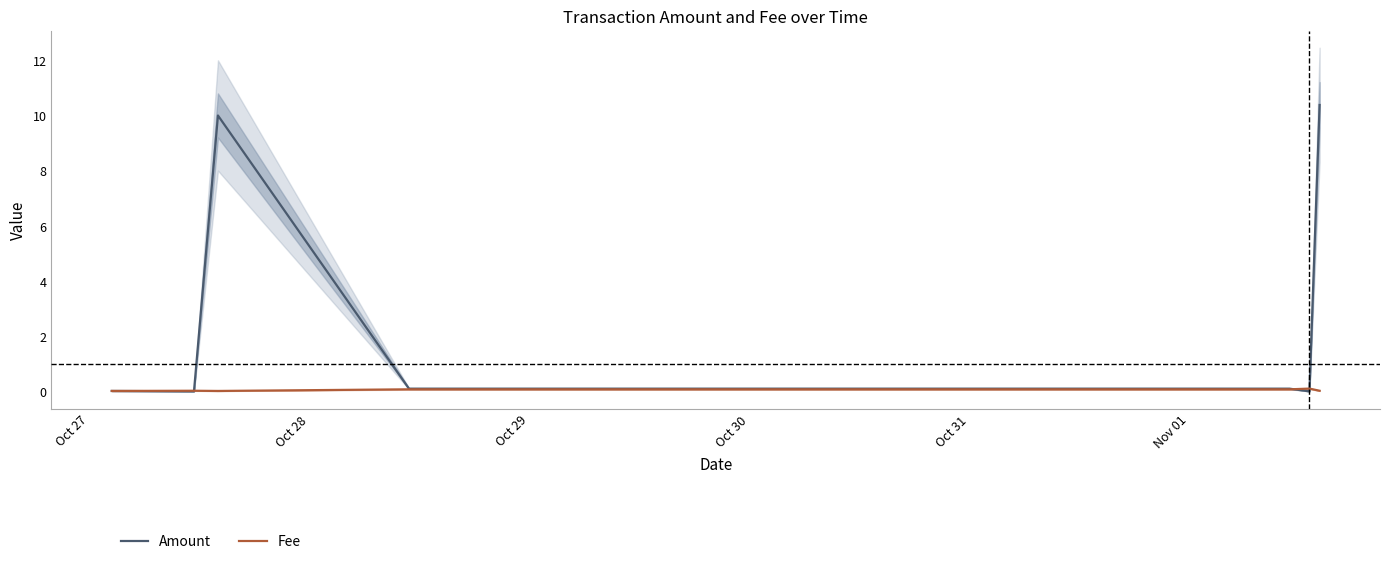

True or false: Fee has a value of 0.0 at 8.

False